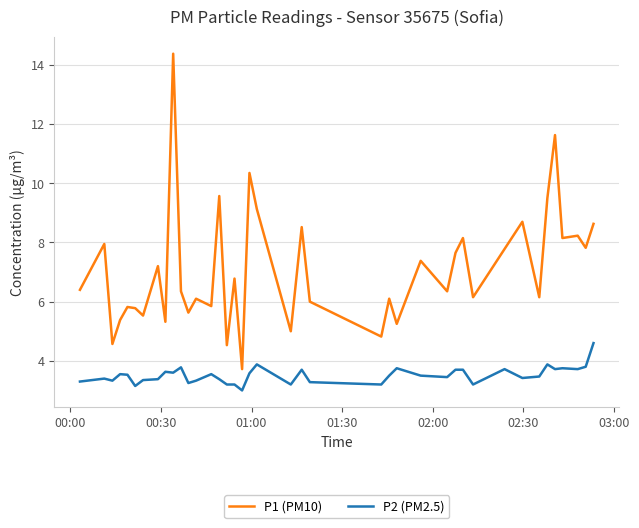

True or false: P2 (PM2.5) and P1 (PM10) cross at least once.

False